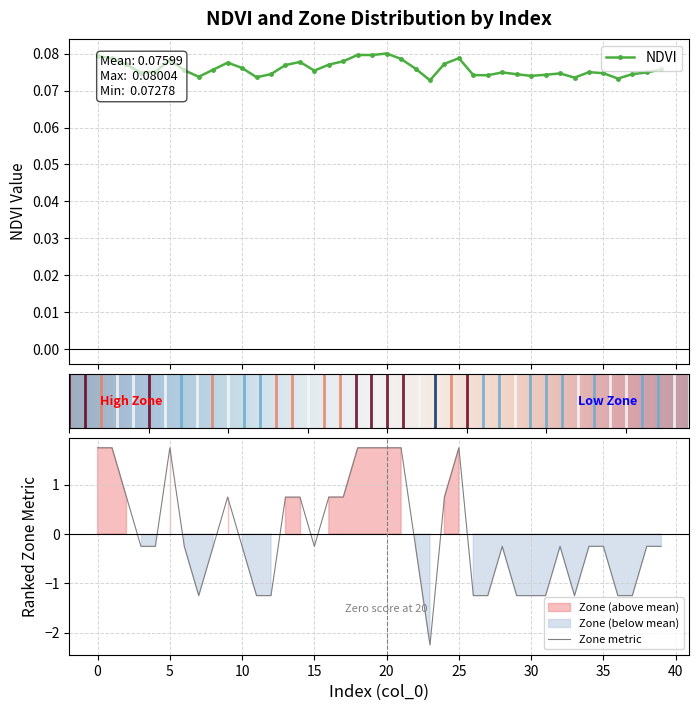

True or false: NDVI has more than 0 points higher than both neighbors.

True